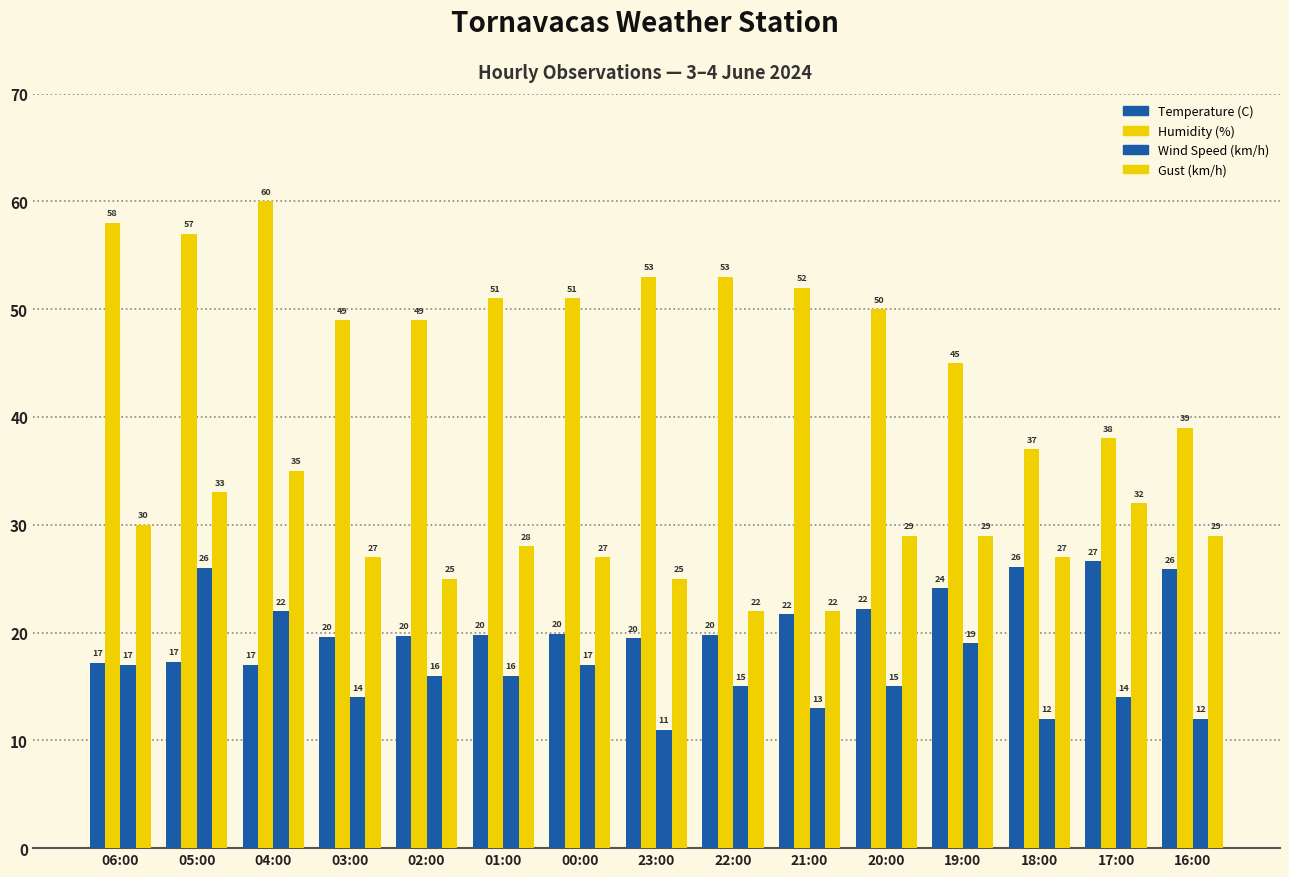

The value of Gust (km/h) at 16:00 is 45.0. True or false?

False